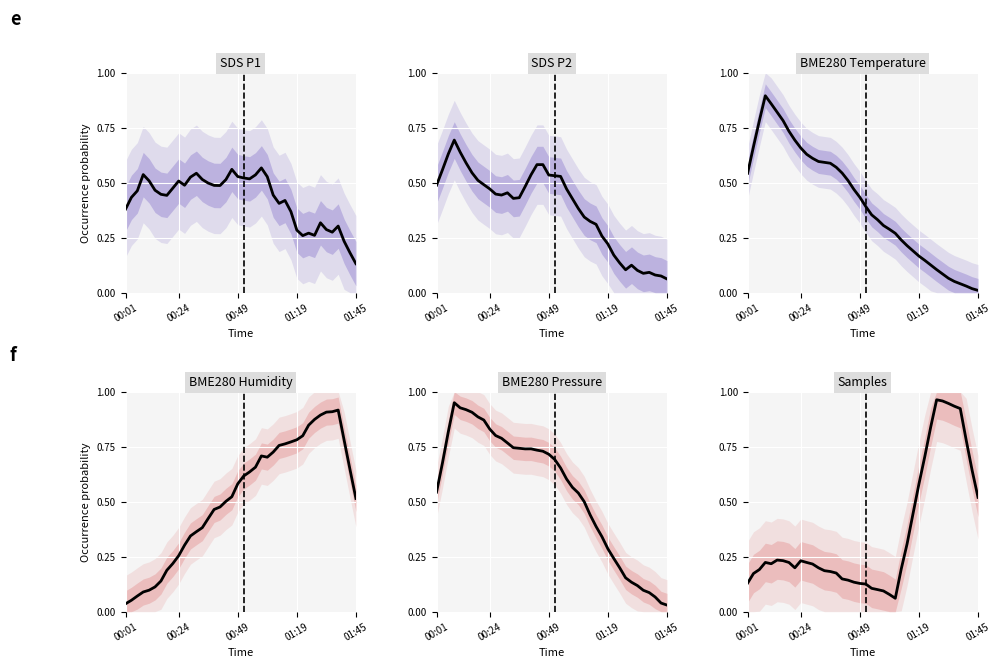

What is the spread (max minus min) of values at 32?

0.9